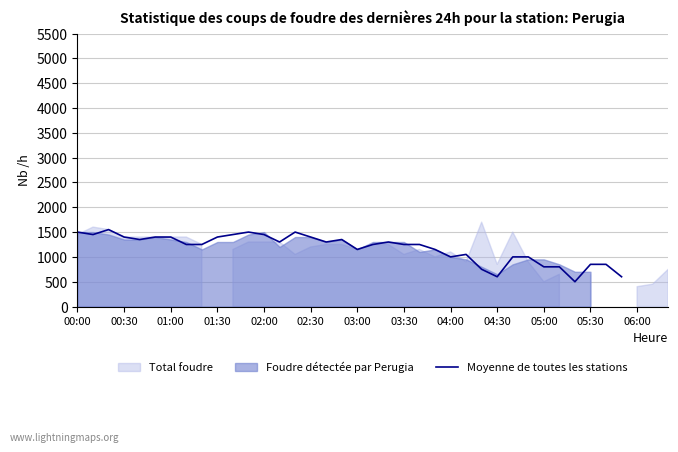

How many values are above zero?

36